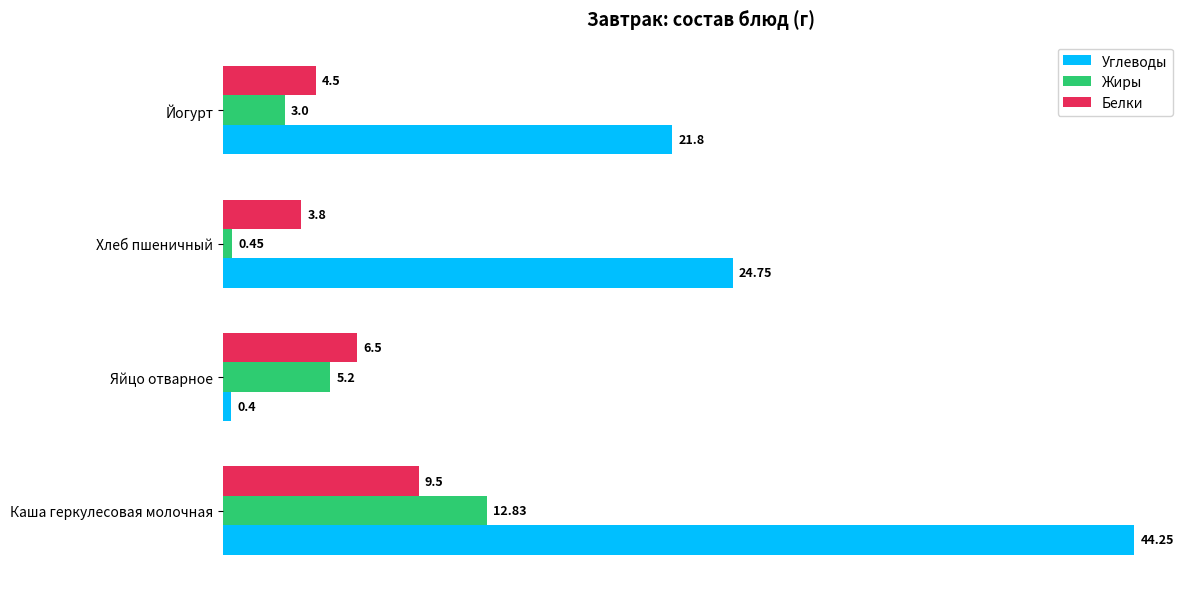

At how many categories does at least one series exceed 13?

3